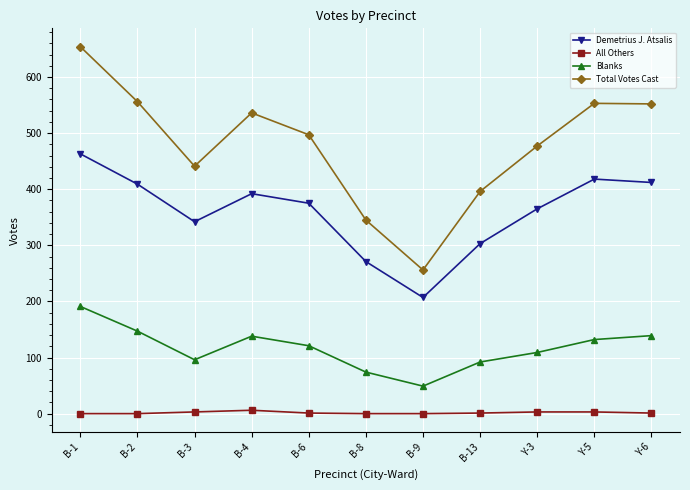

The value of Total Votes Cast at B-6 is 295. True or false?

False